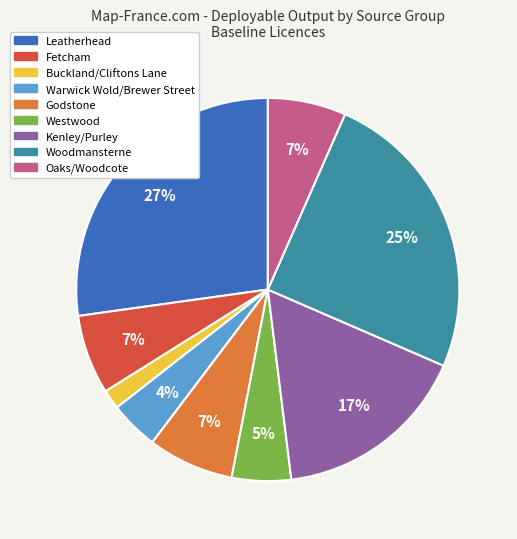

Which slice is the smallest?

Buckland/Cliftons Lane